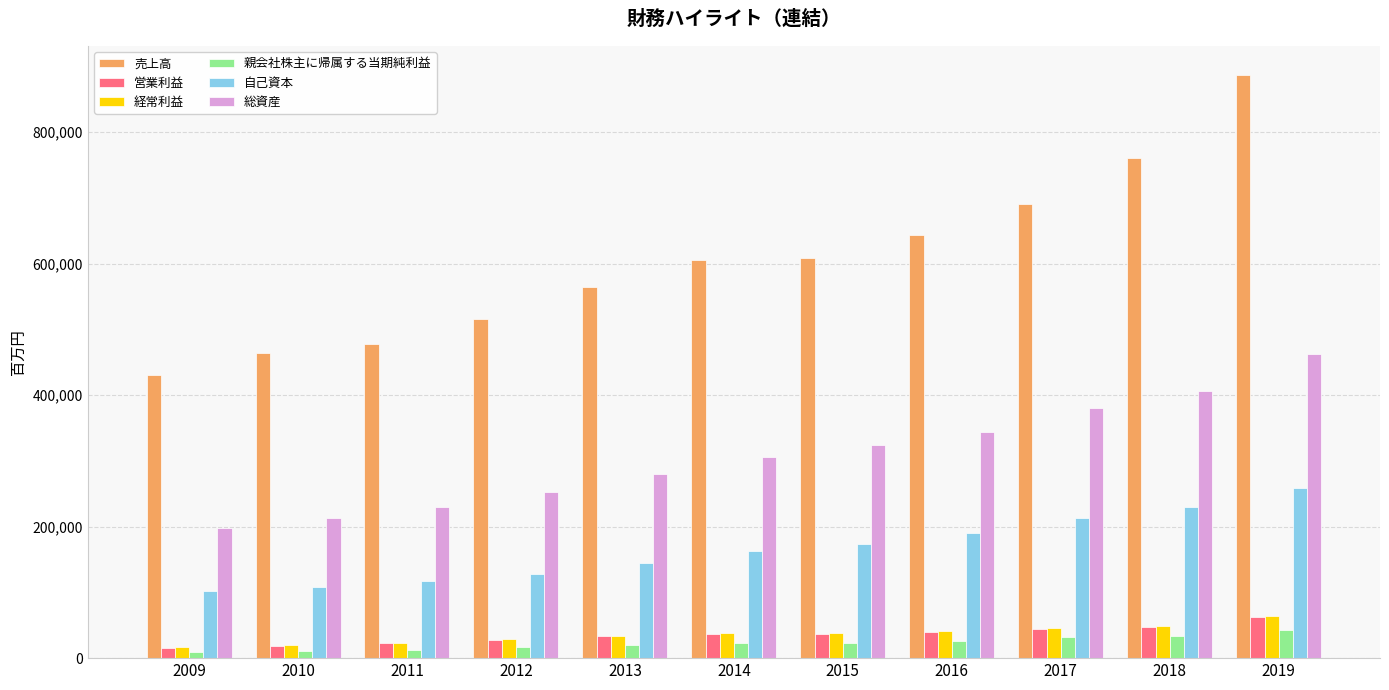

What is the difference between the maximum and minimum values in the 総資産 series?

263736